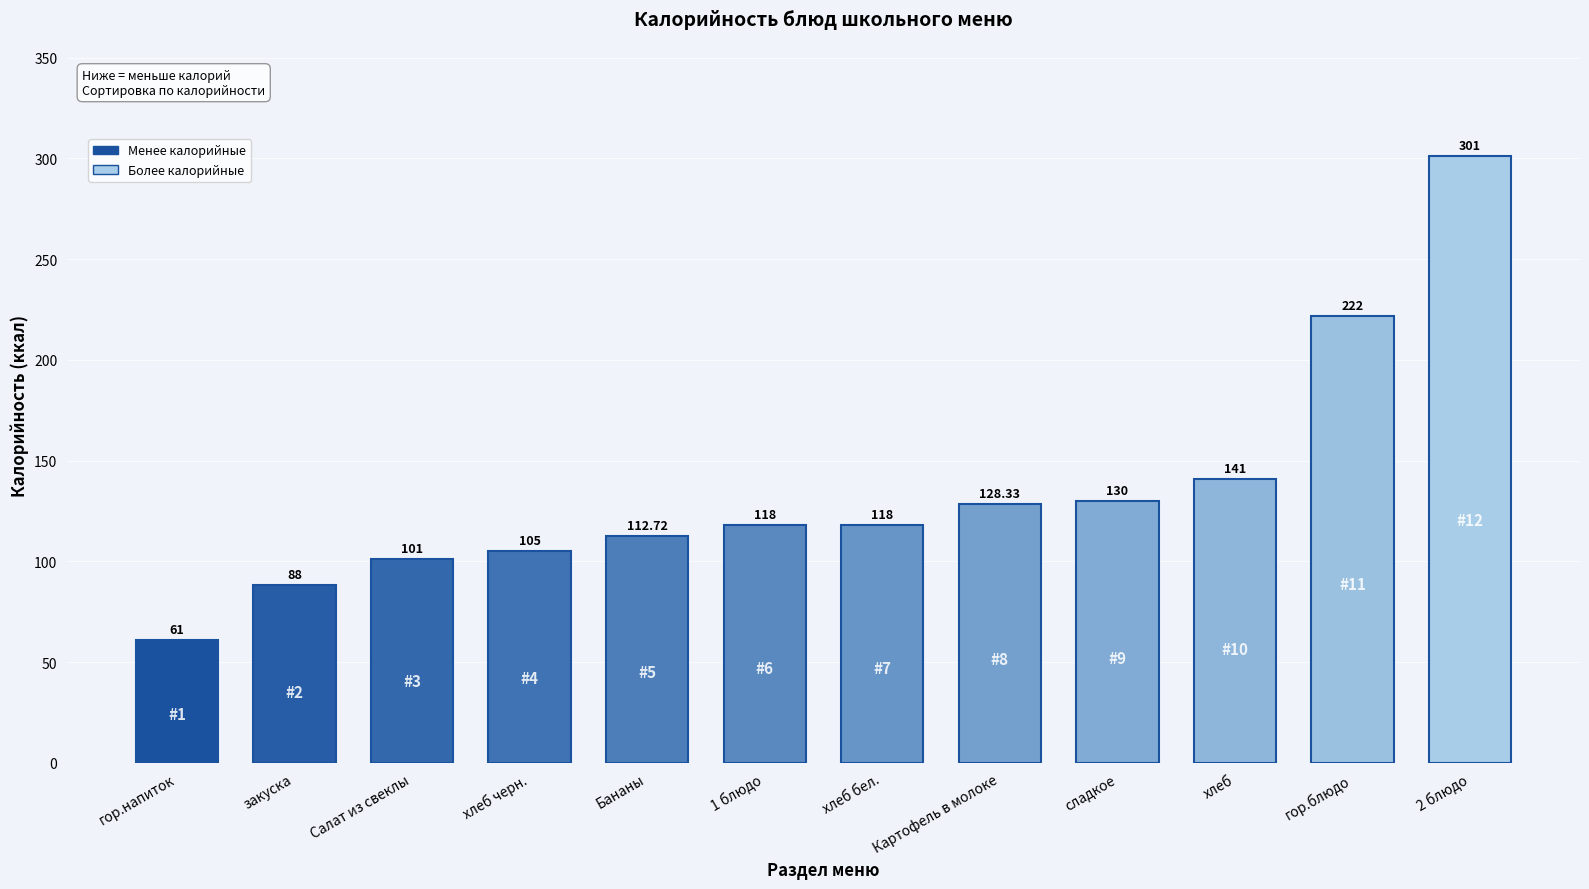

What is the label of the 2nd bar from the left?

закуска